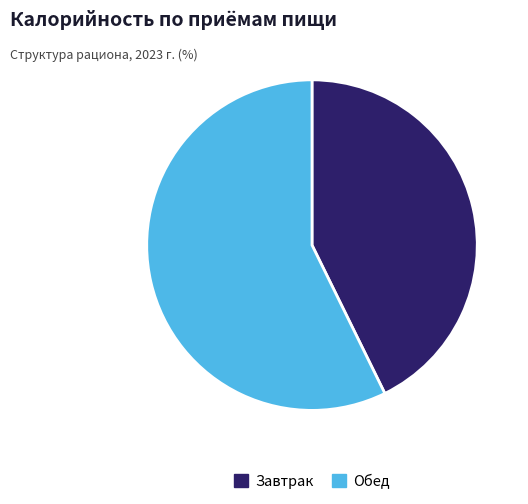

Which category has the smallest portion of the pie?

Завтрак